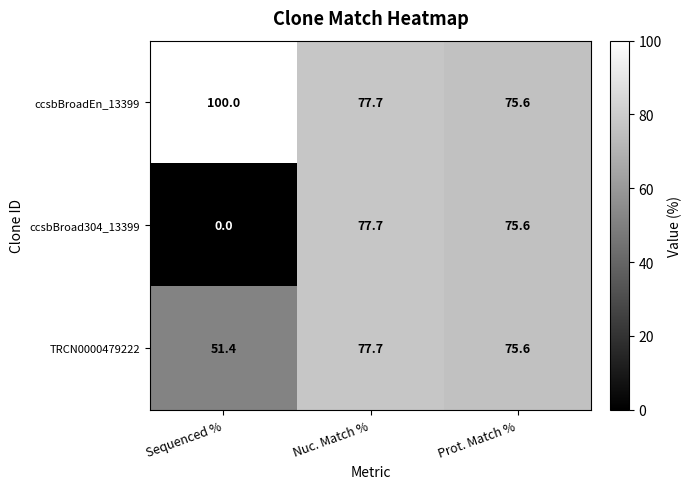

Reading left to right, list all the values displayed in this chart.

ccsbBroadEn_13399: 100.0	77.7	75.6
ccsbBroad304_13399: 0.0	77.7	75.6
TRCN0000479222: 51.4	77.7	75.6